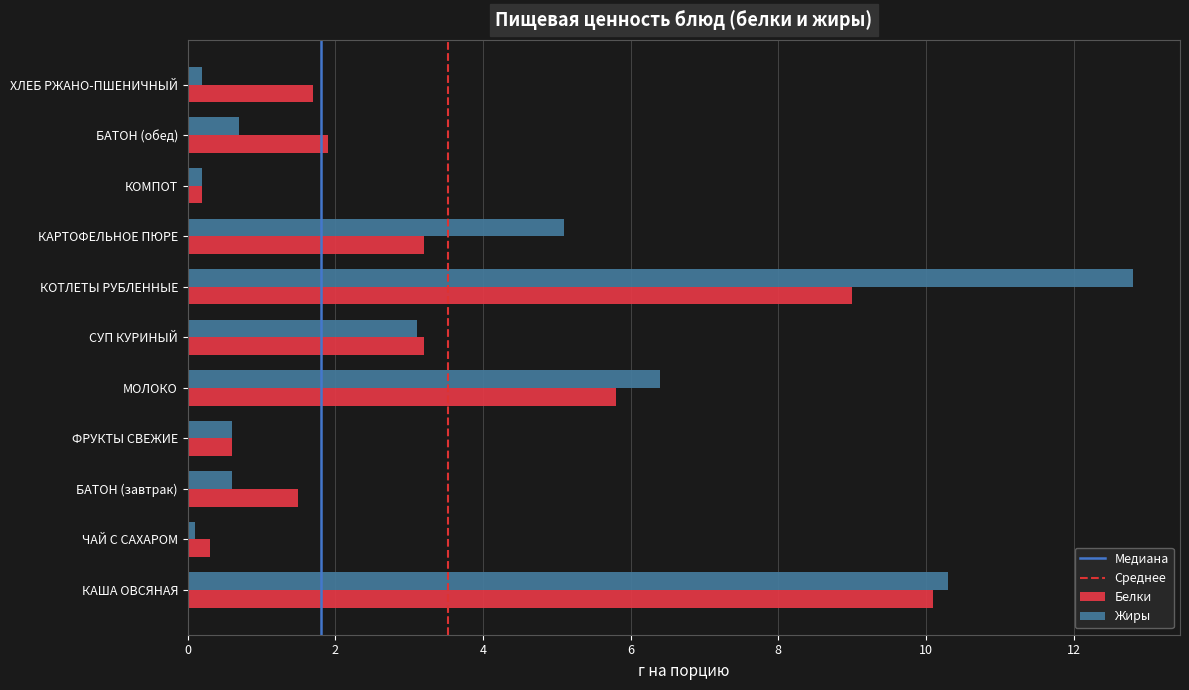

What is the difference between the maximum and minimum values in the Белки series?

9.9